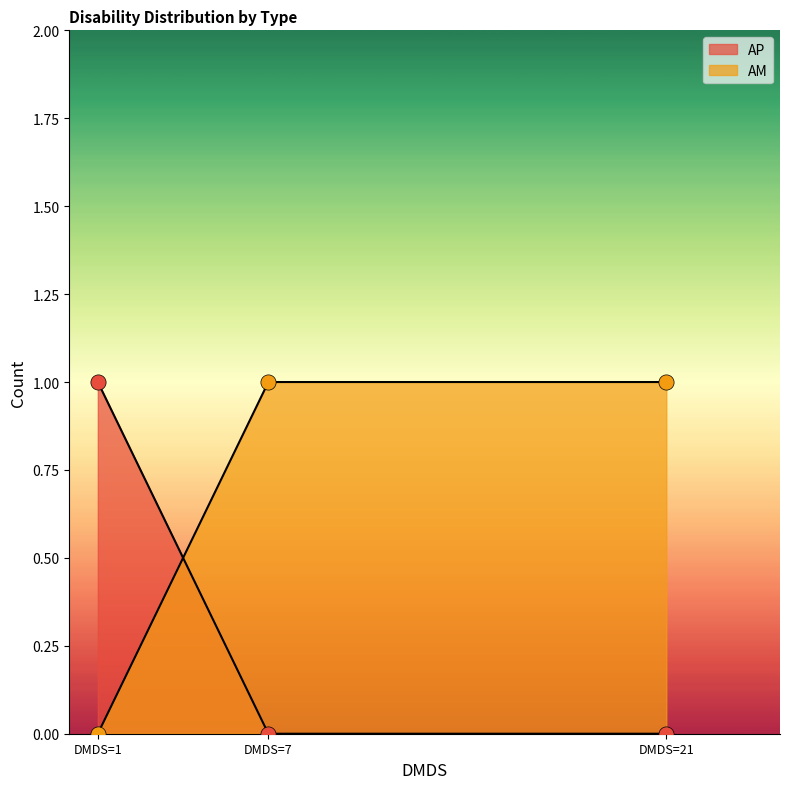

At which category is the sum across all series the highest?

Not known (DMDS=7)